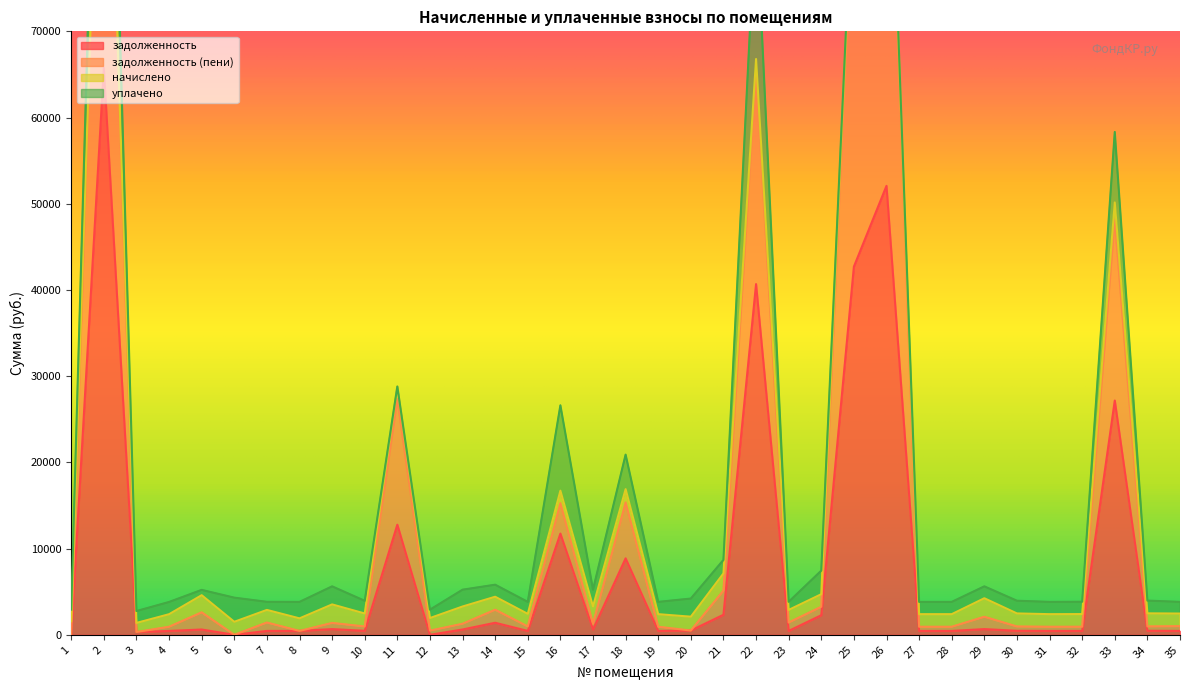

At which label does задолженность (пени) reach its minimum?

3